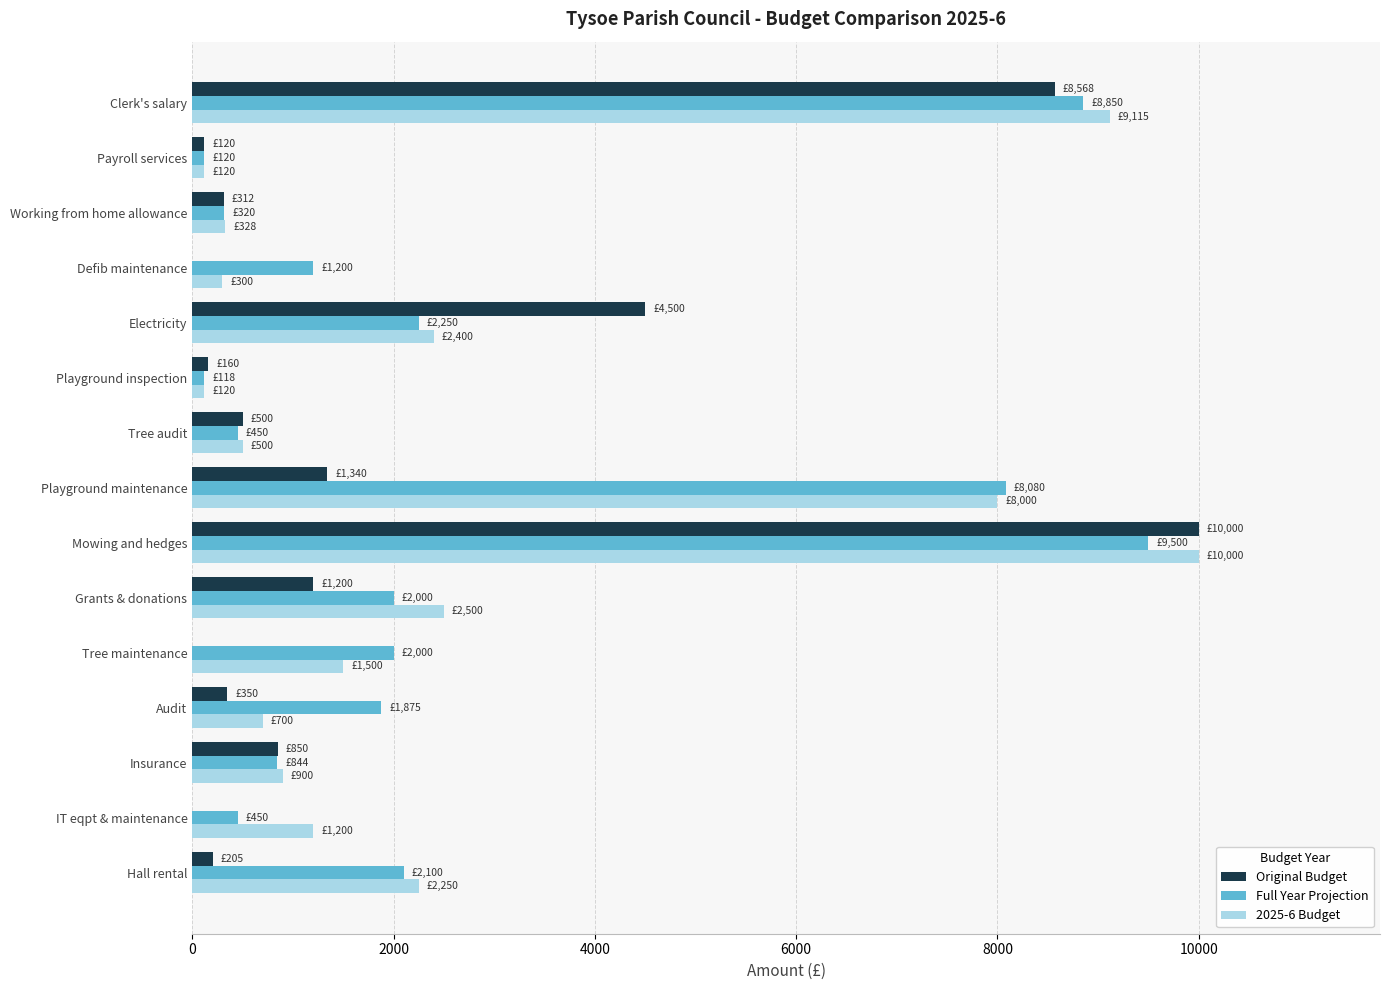

True or false: Original Budget has a value of 870 at Playground maintenance.

False